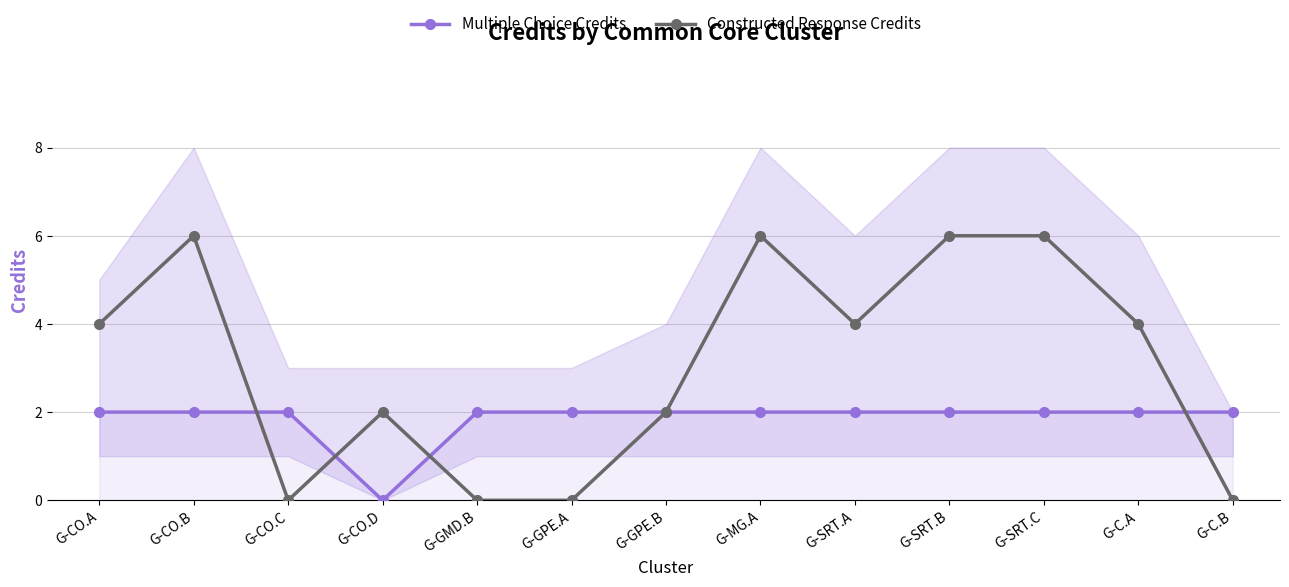

How many Constructed Response Credits values are between 0 and 6?

13